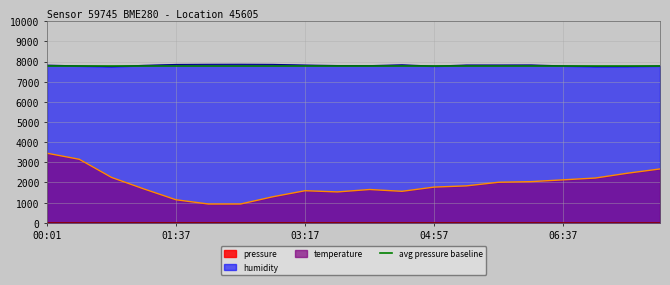

How many interior local valleys does the temperature series have?

2